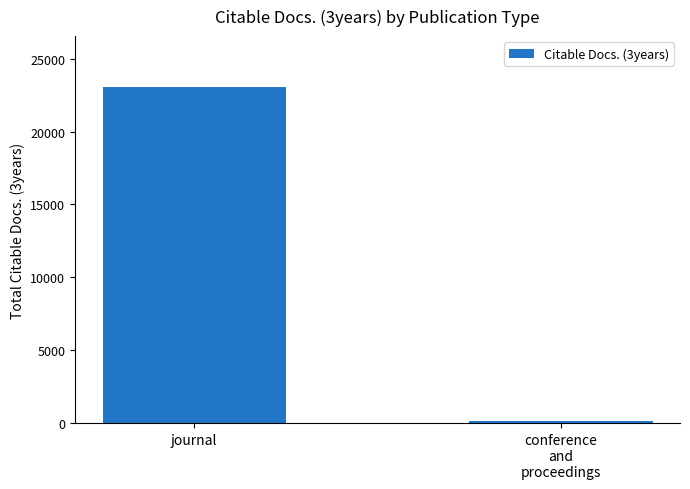

What is the change in value from journal to conference
and
proceedings?

-22961